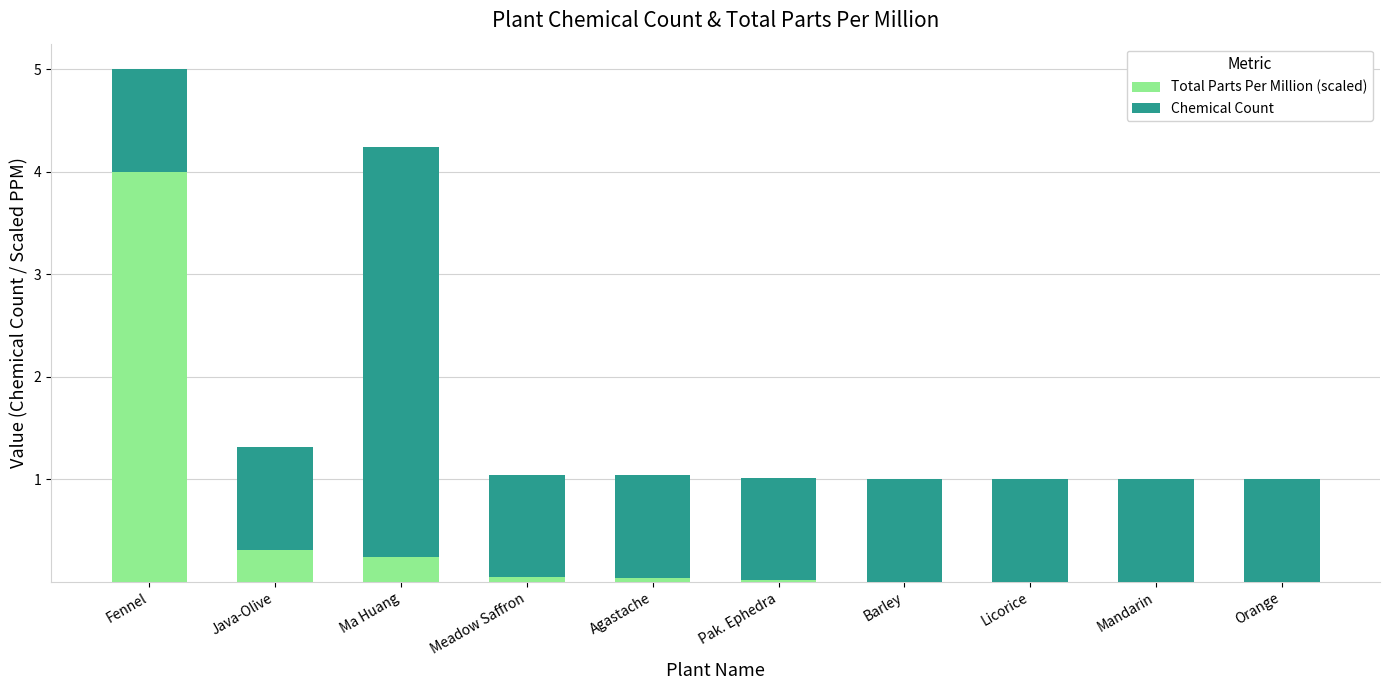

Is it true that Total Parts Per Million (scaled) equals 0.0 at Mandarin?

True